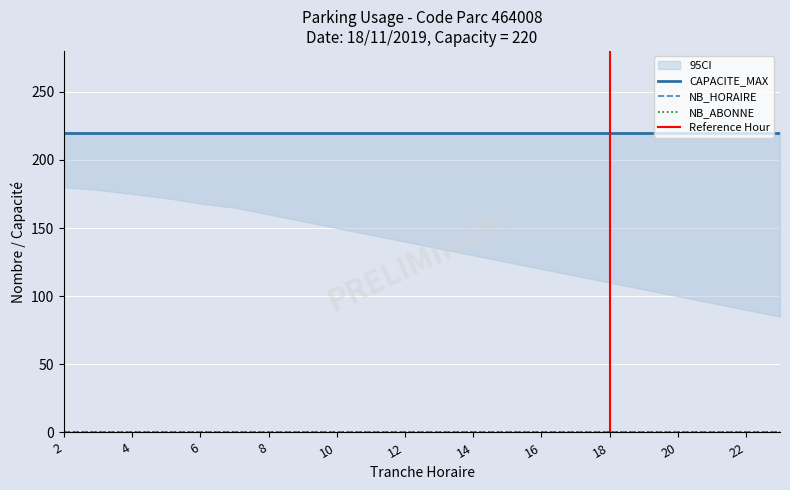

What is the total value across all series at 7?

220